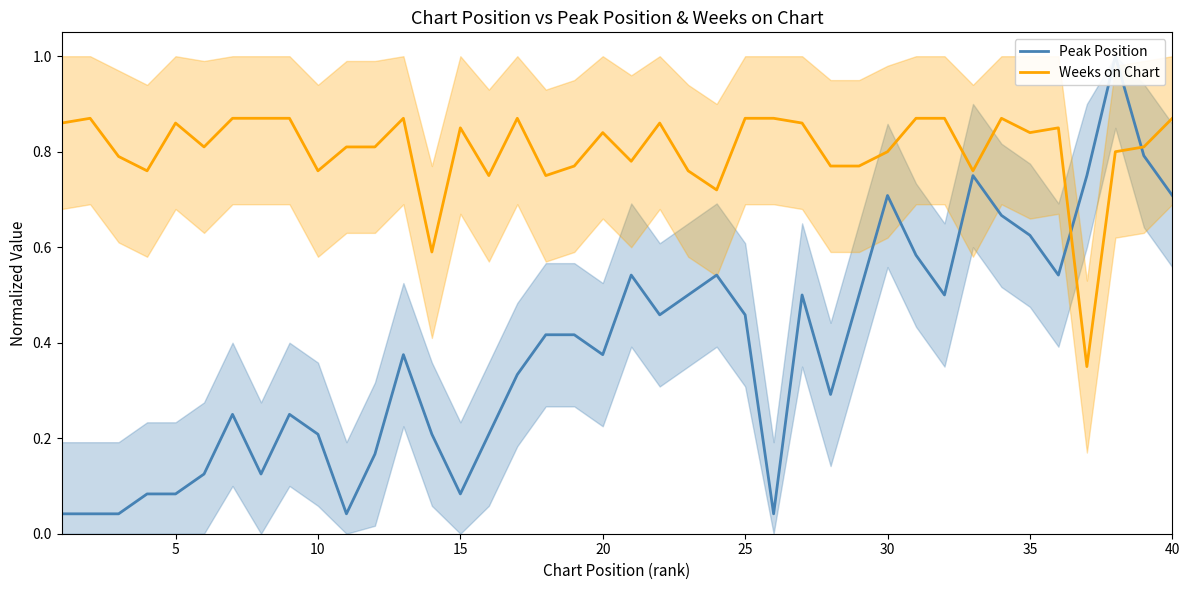

How many interior local peaks does the Weeks on Chart series have?

9